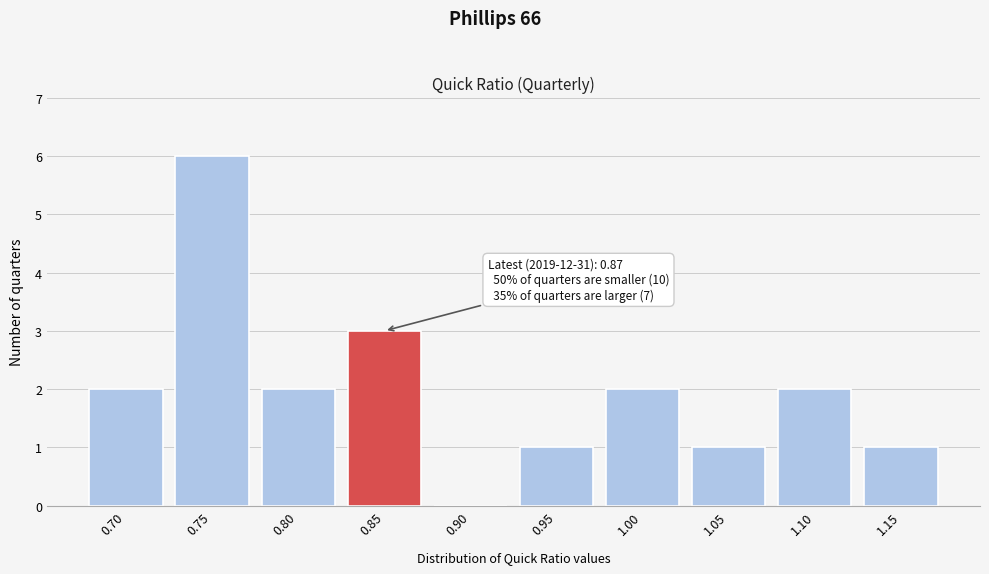

Reading left to right, list all the values displayed in this chart.

0.70=2	0.75=6	0.80=2	0.85=3	0.90=0	0.95=1	1.00=2	1.05=1	1.10=2	1.15=1